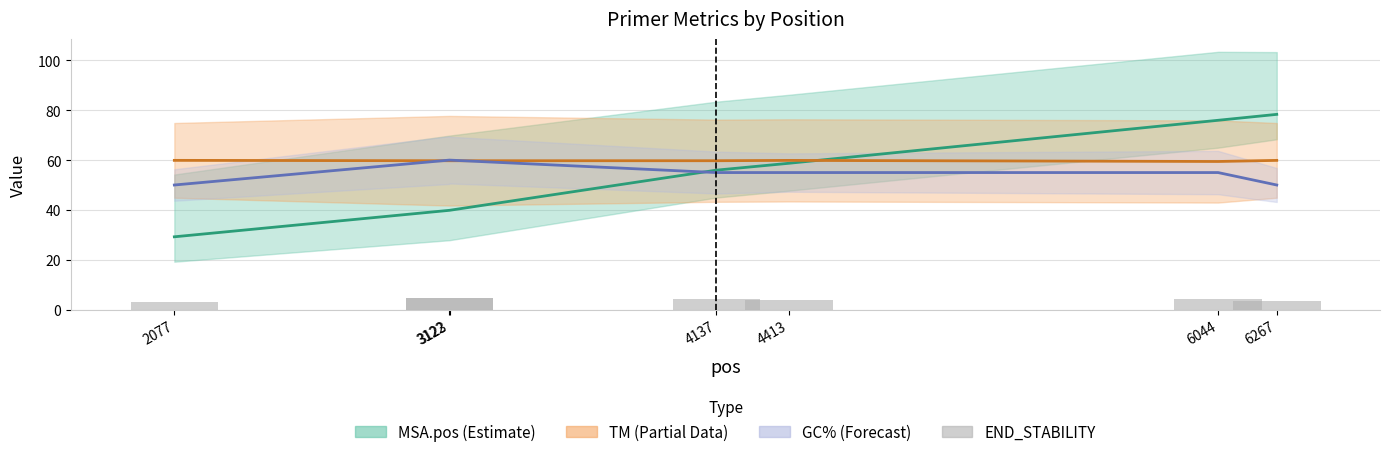

Which series has the largest range (max minus min)?

MSA.pos